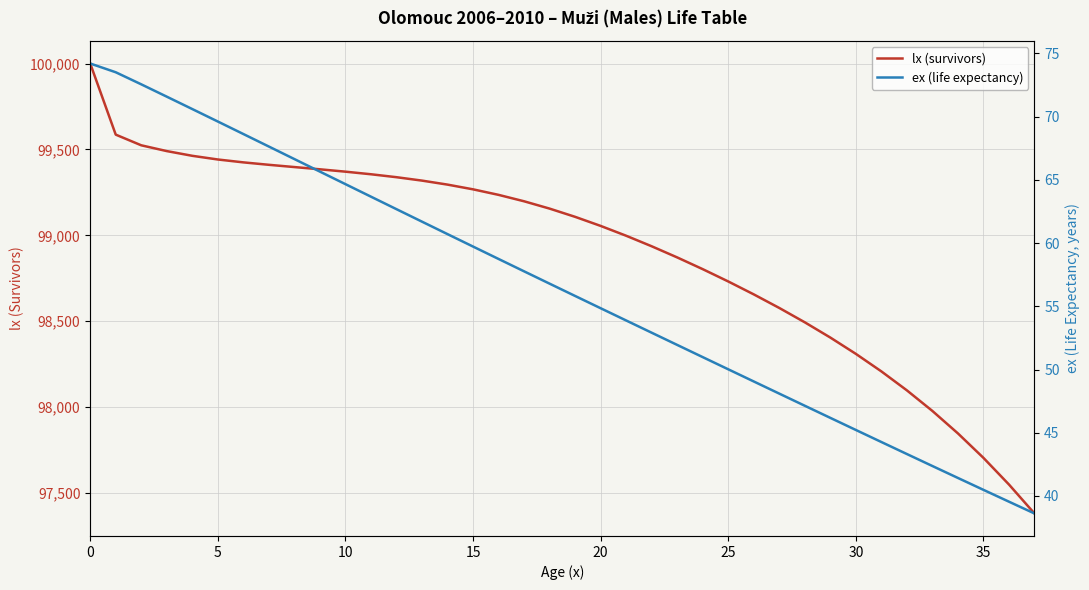

How many lines are shown in the chart?

2